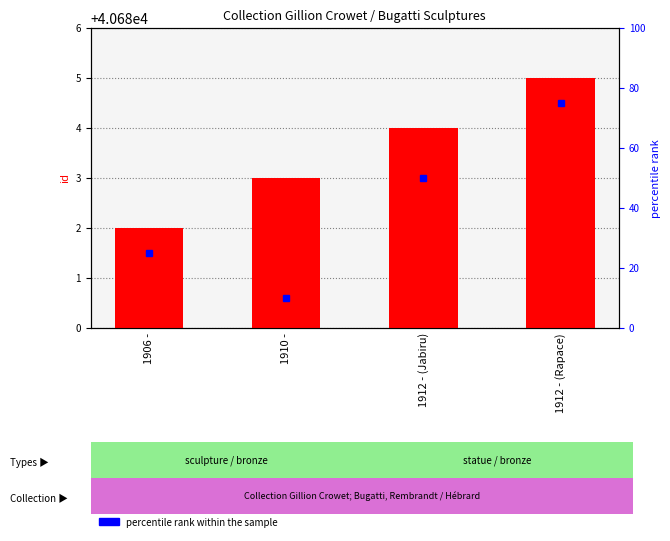

What is the difference between the values at 1910 - and 1912 - (Jabiru)?

1